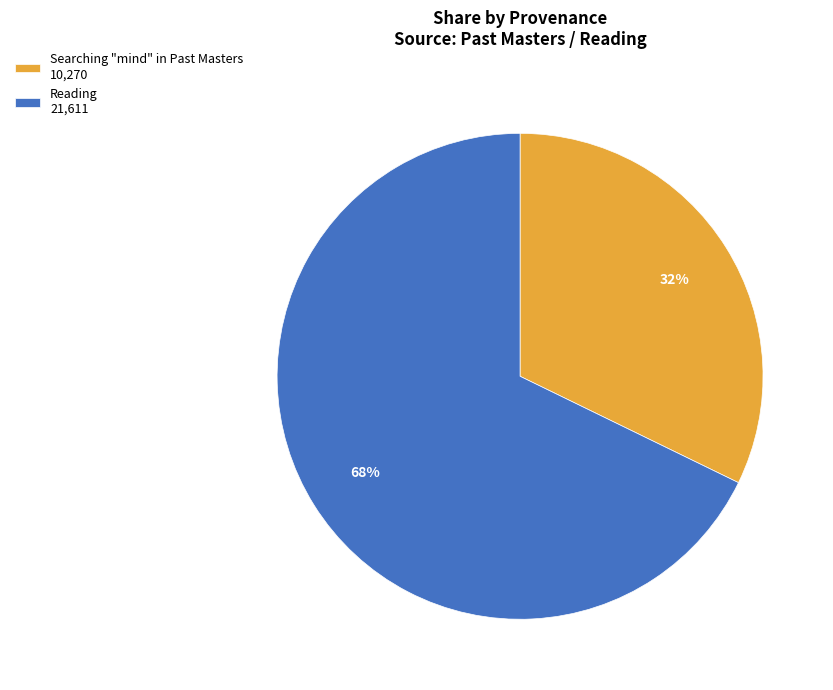

Which has a higher value, Reading or Searching "mind" in Past Masters?

Reading